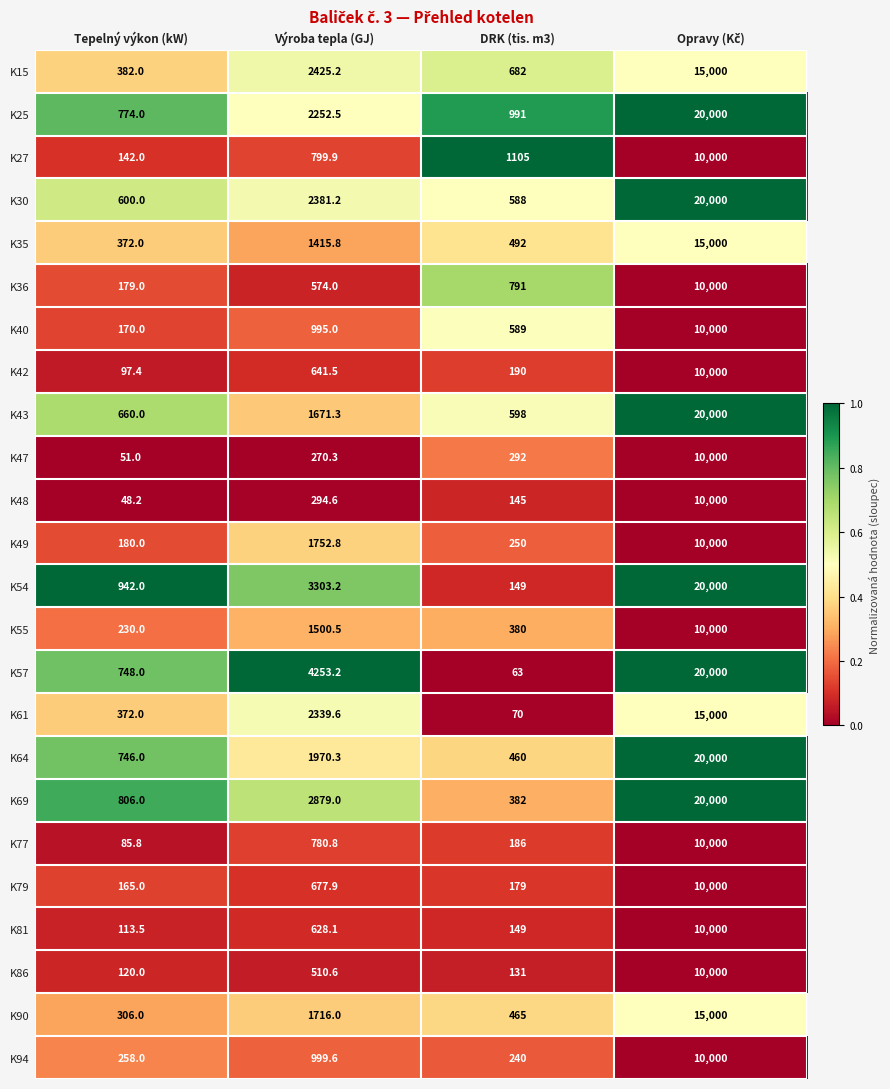

Between Tepelný výkon (kW) and DRK (tis. m3), which series saw the biggest shift?

K27